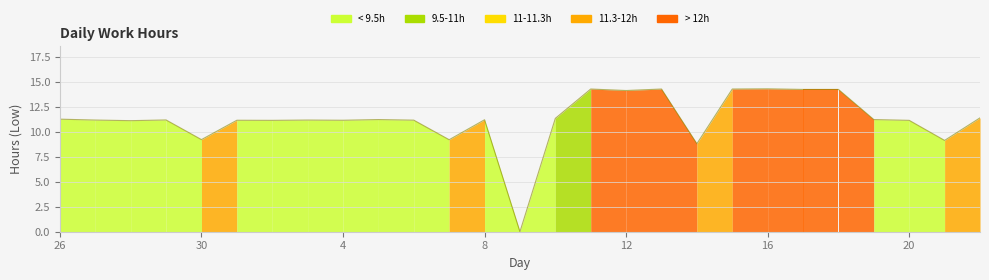

Does the chart have visible grid lines?

Yes